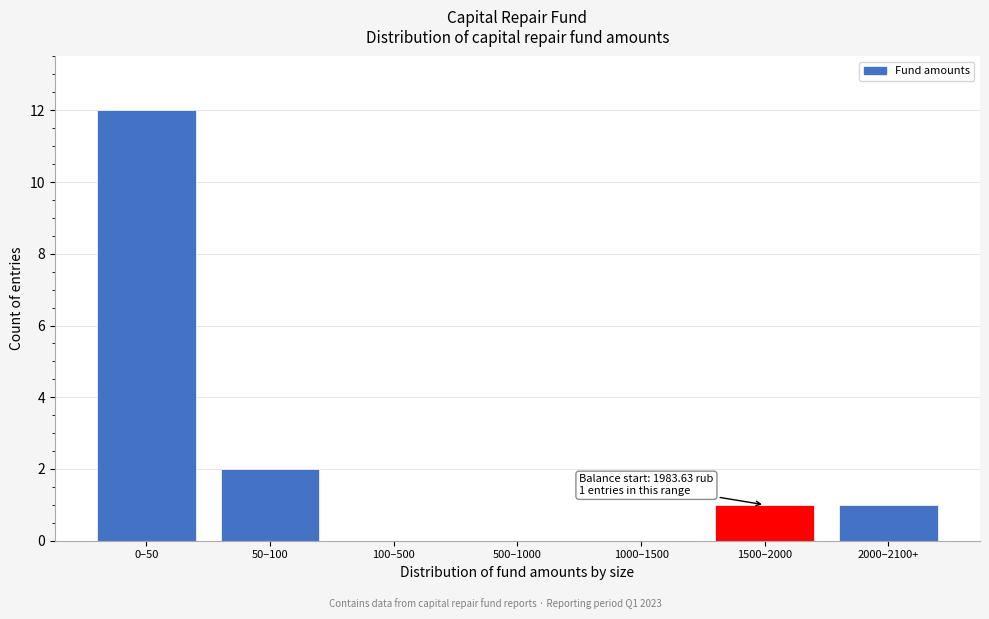

Reading left to right, extract all data points from this chart.

0–50=12	50–100=2	100–500=0	500–1000=0	1000–1500=0	1500–2000=1	2000–2100+=1